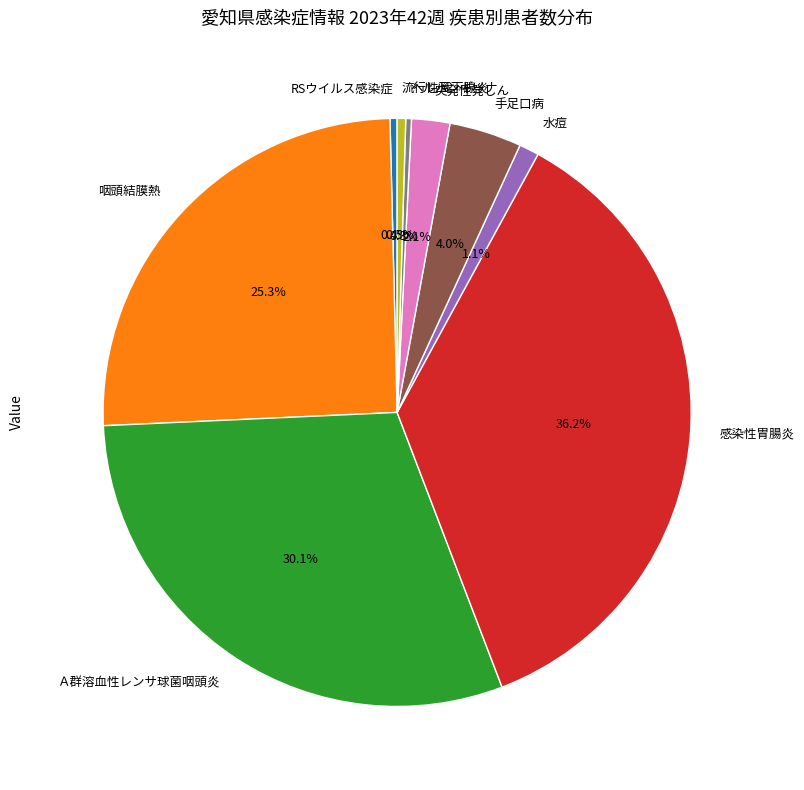

Which category has the biggest portion of the pie?

感染性胃腸炎